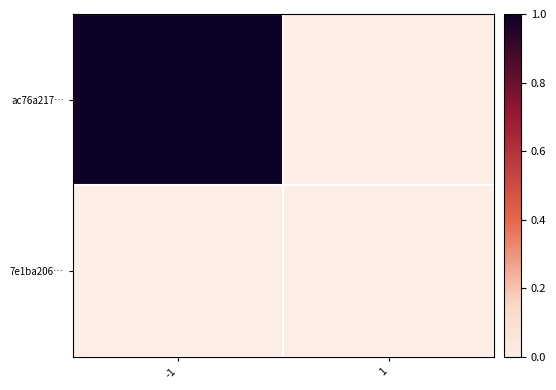

How many data points does each series have?

2